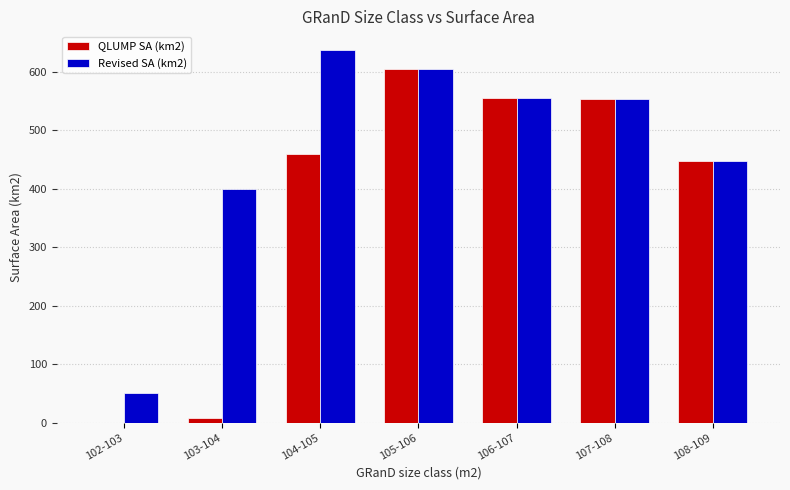

At which category does the chart reach its peak across all series?

104-105